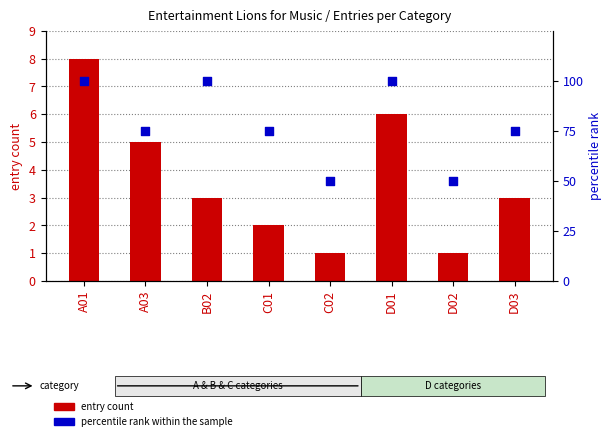

At which category is the sum across all series the highest?

A01